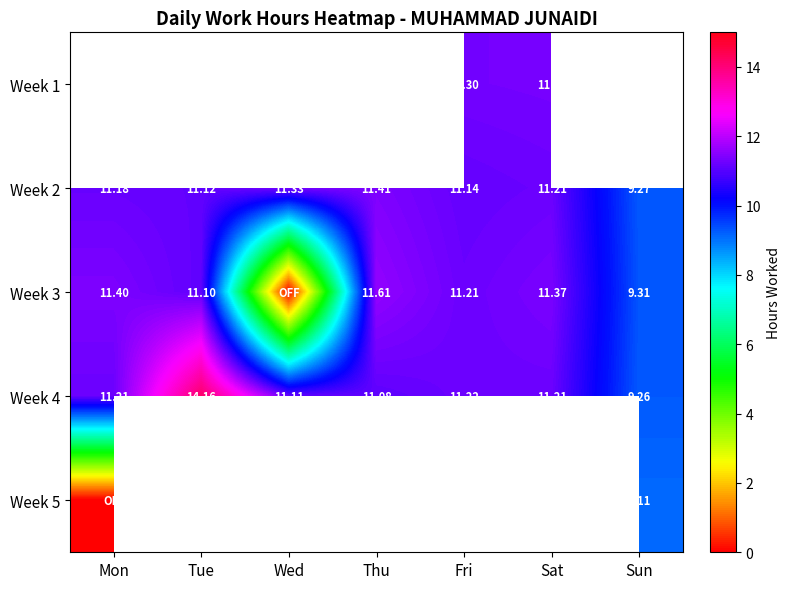

Where is Week 4 nearest to the value 11?

Thu